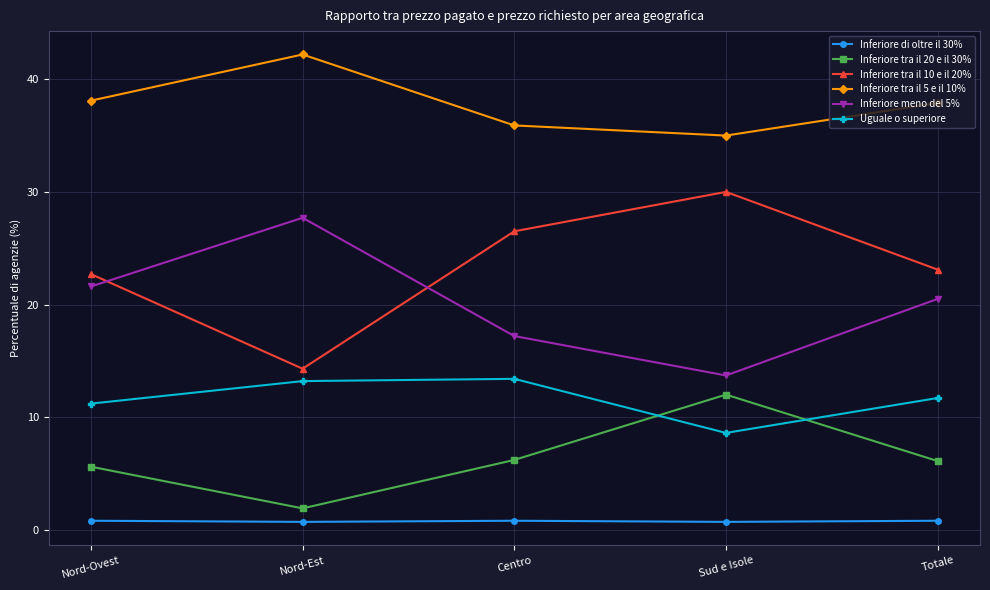

In Uguale o superiore, how many points are lower than both neighbors (excluding endpoints)?

1